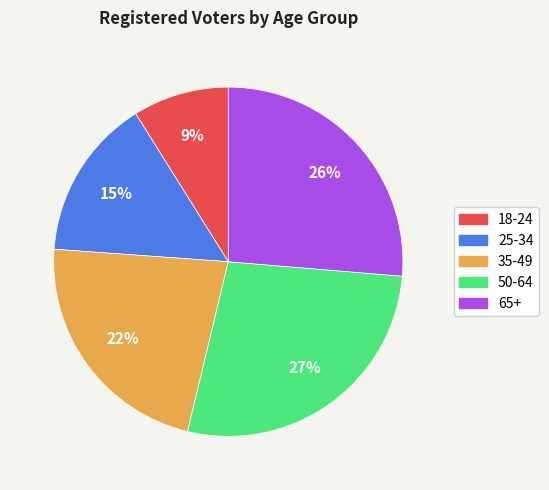

Is there a majority slice in this chart?

No